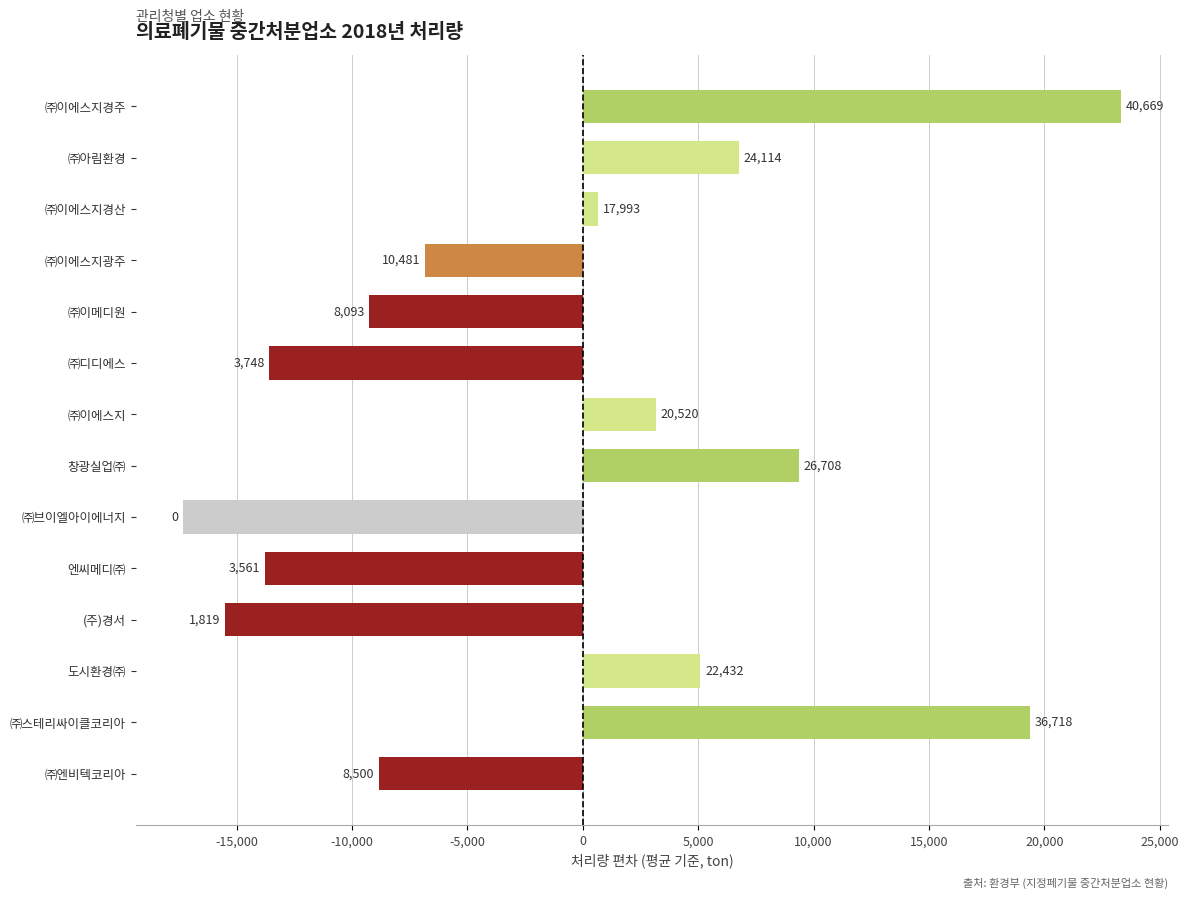

What is the average value?

-1238.2